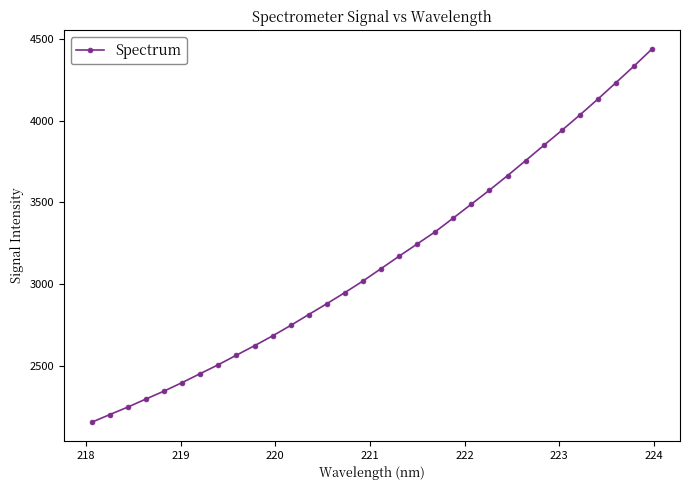

What is the value of the 22nd point from the left?

3489.9